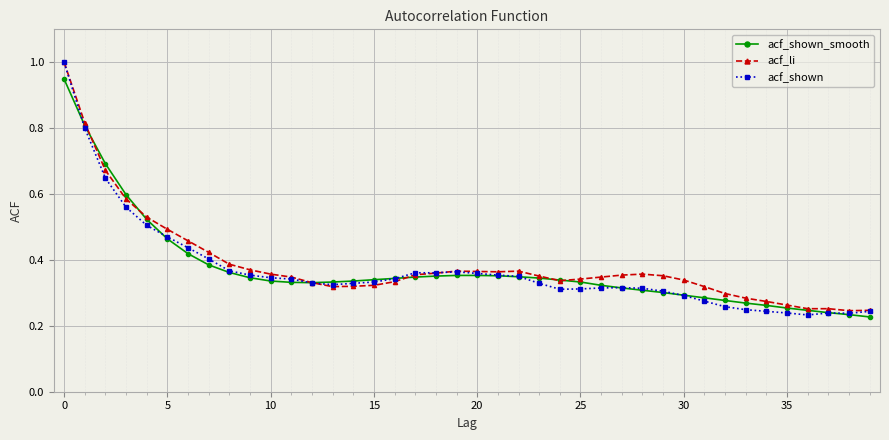

Which series has the widest spread of values?

acf_shown